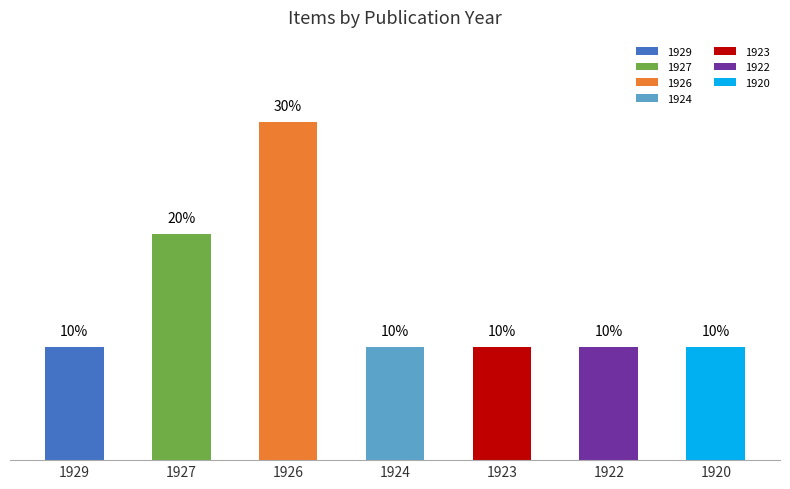

What is the ratio of the value at 1929 to the value at 1927?

0.5